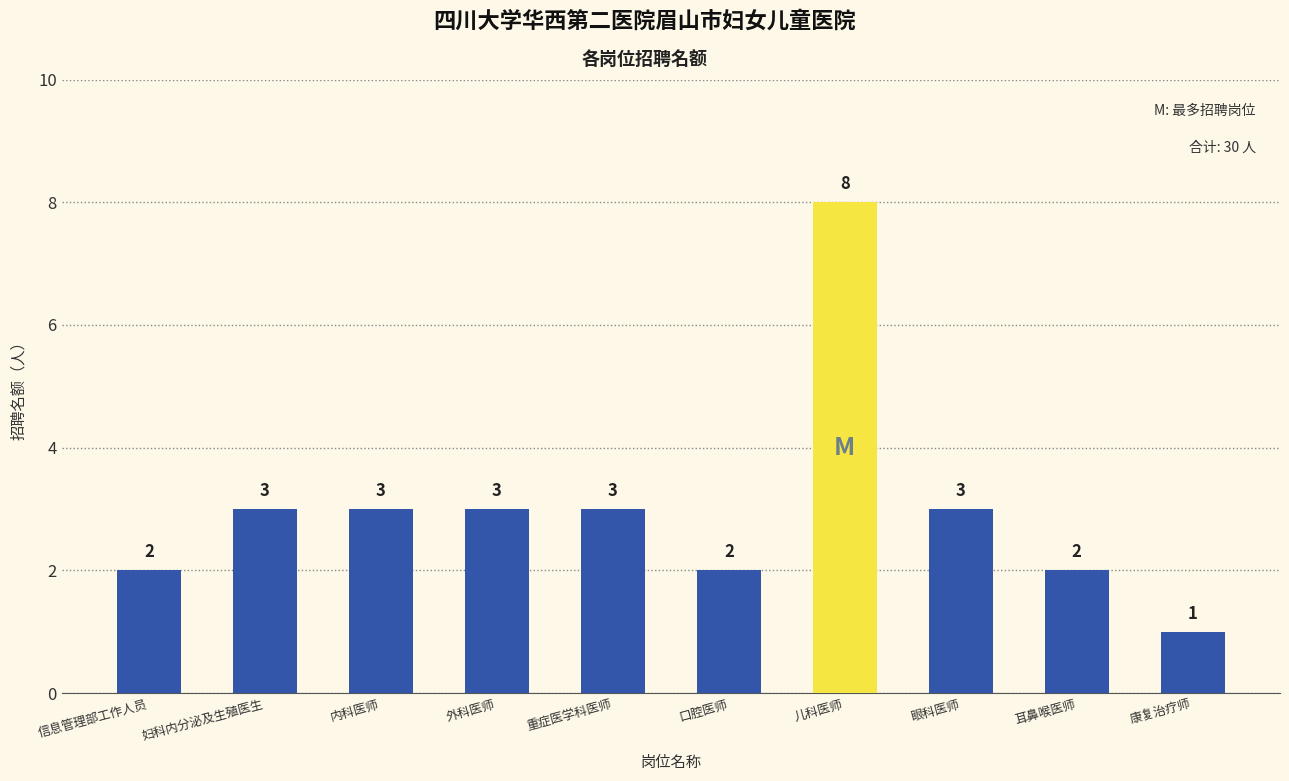

What is the greatest value displayed?

8